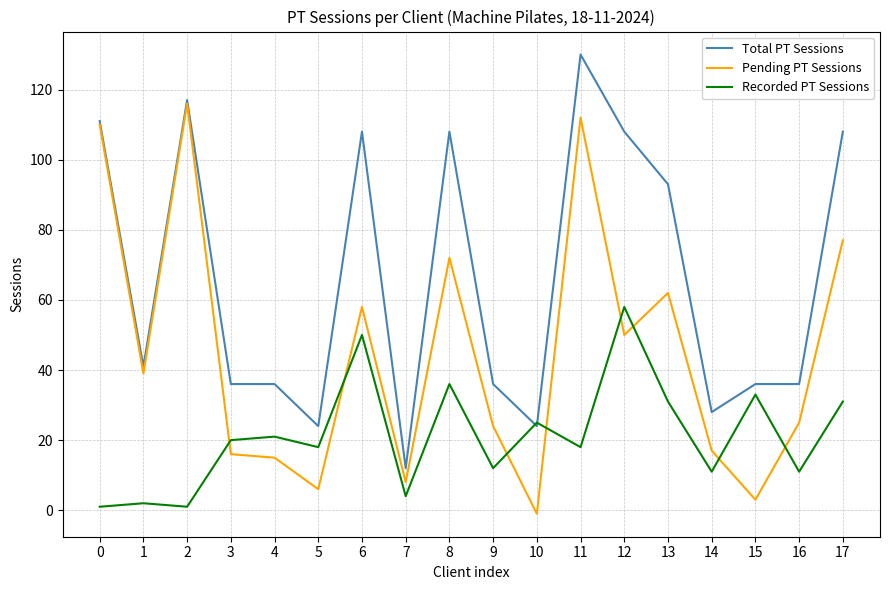

Is it true that Pending PT Sessions equals 8 at 7?

True